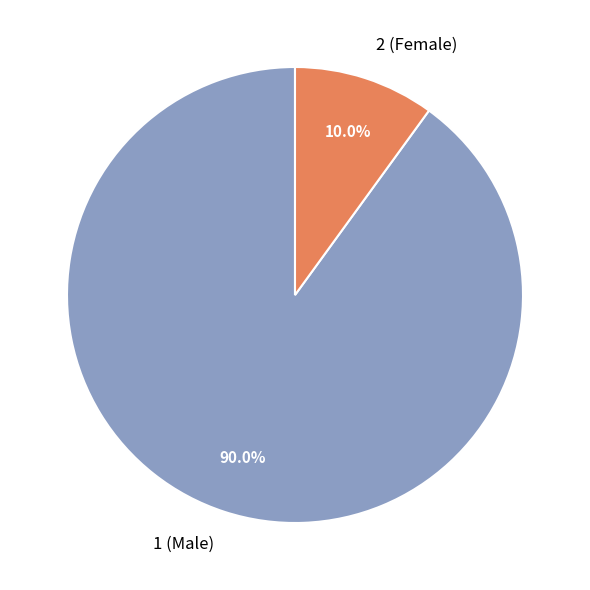

To the nearest percent, what percentage of the pie is 1?

90%